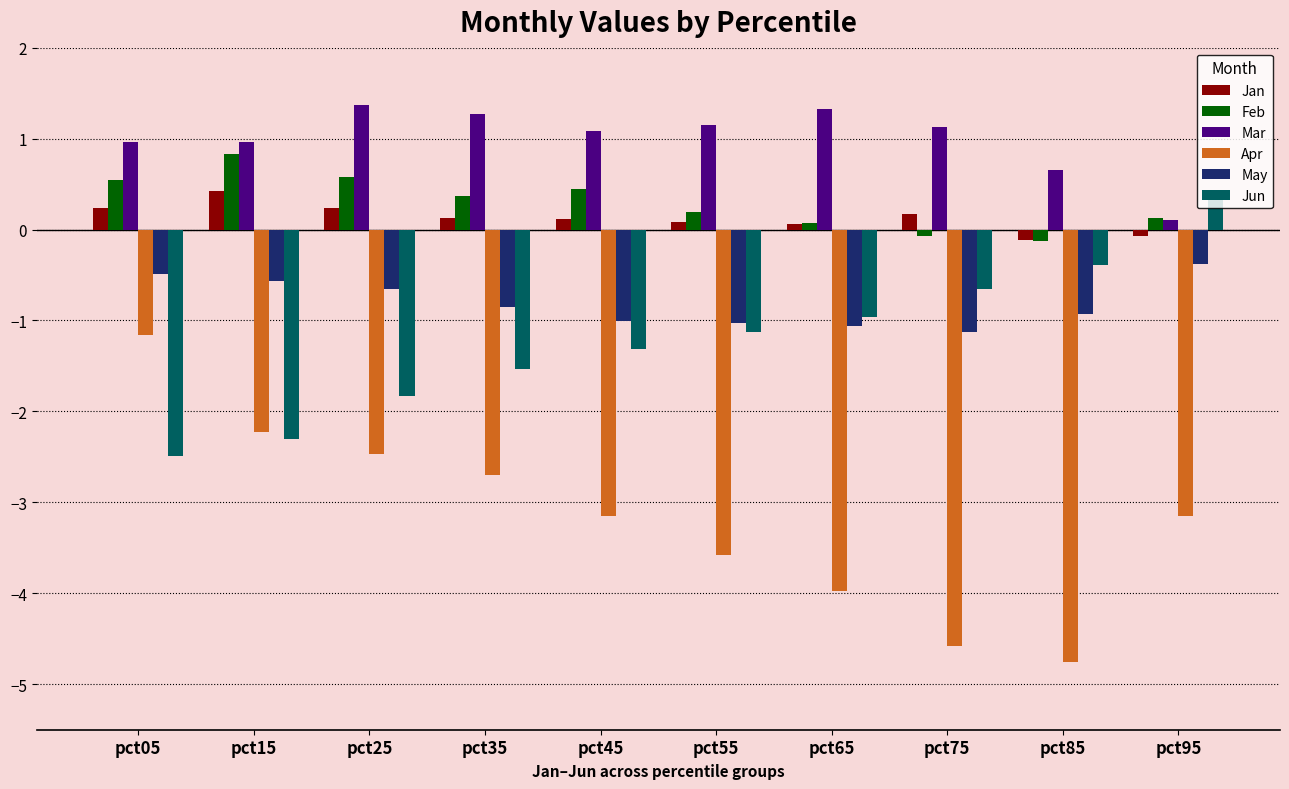

What is the value of the Jun bar at the 10th from the left?

0.4